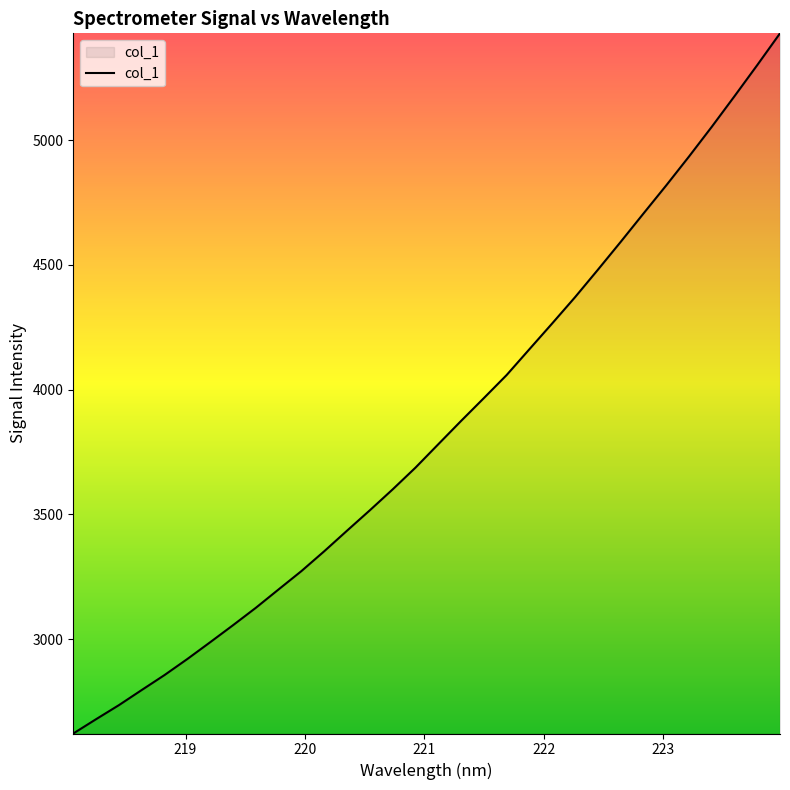

What is the maximum value shown in the chart?

5427.5